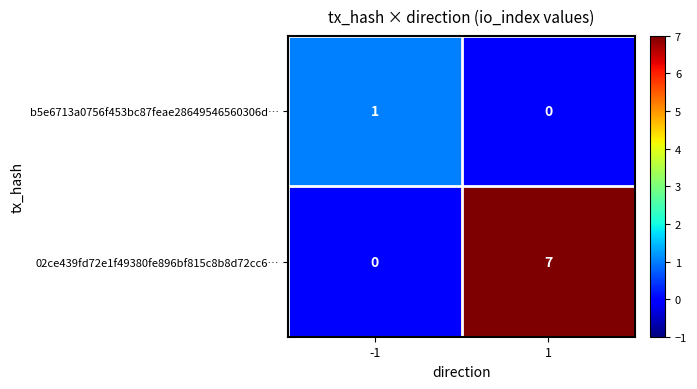

Reading left to right, extract all data points from this chart.

b5e6713a0756f453bc87feae28649546560306d…: -1=1	1=0
02ce439fd72e1f49380fe896bf815c8b8d72cc6…: -1=0	1=7